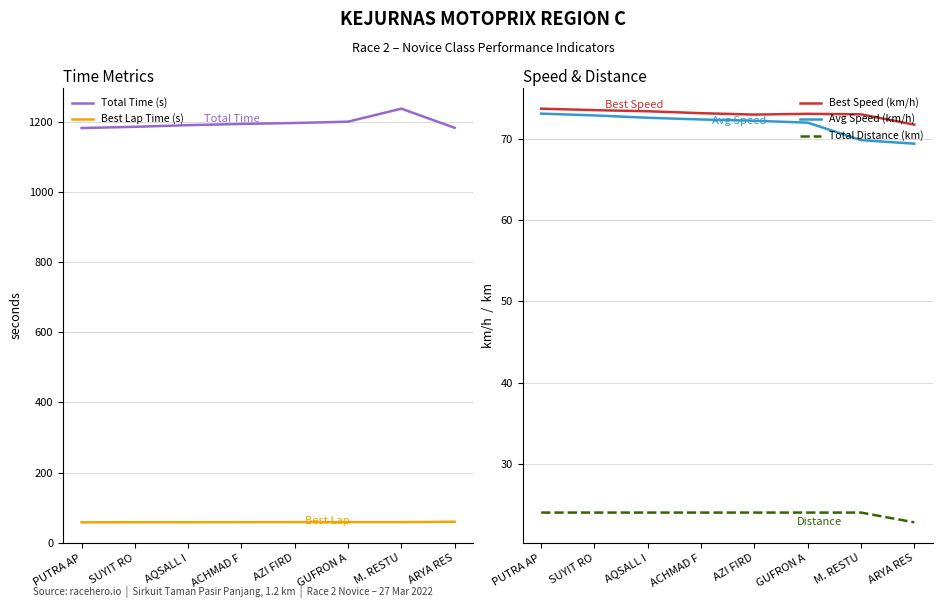

Is this an area chart (filled region under the line)?

No